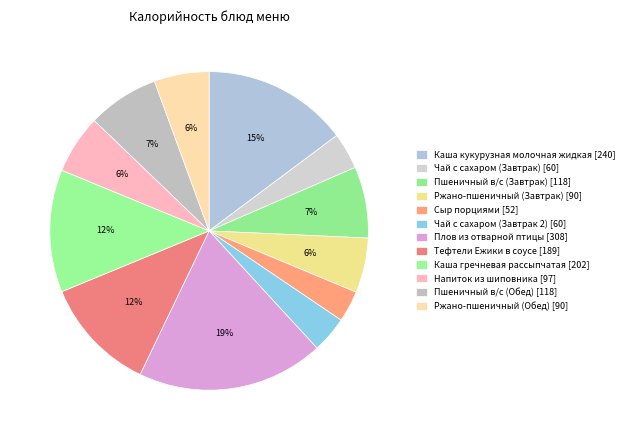

Is there a majority slice in this chart?

No